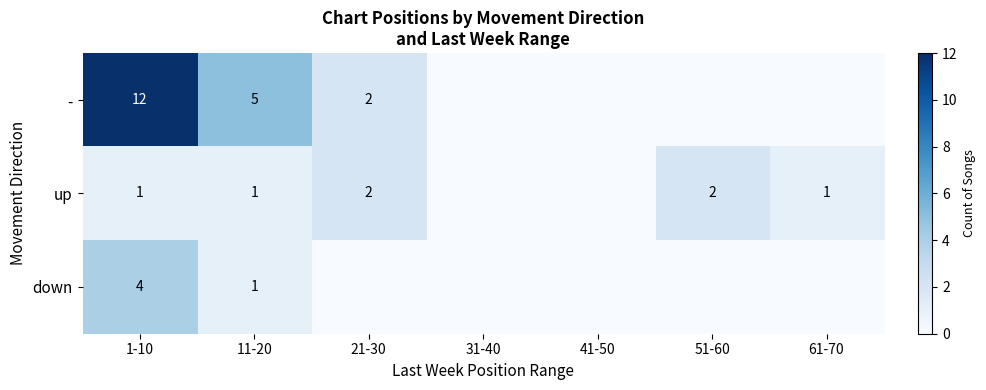

What is the spread (max minus min) of values at 1-10?

11